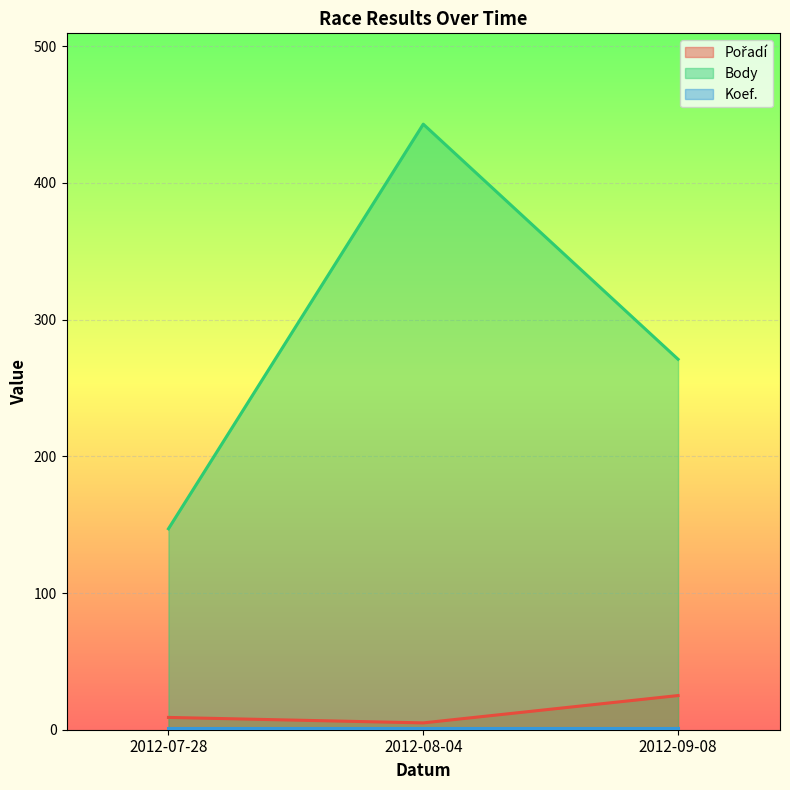

What is the label of the 1st point from the left?

2012-07-28